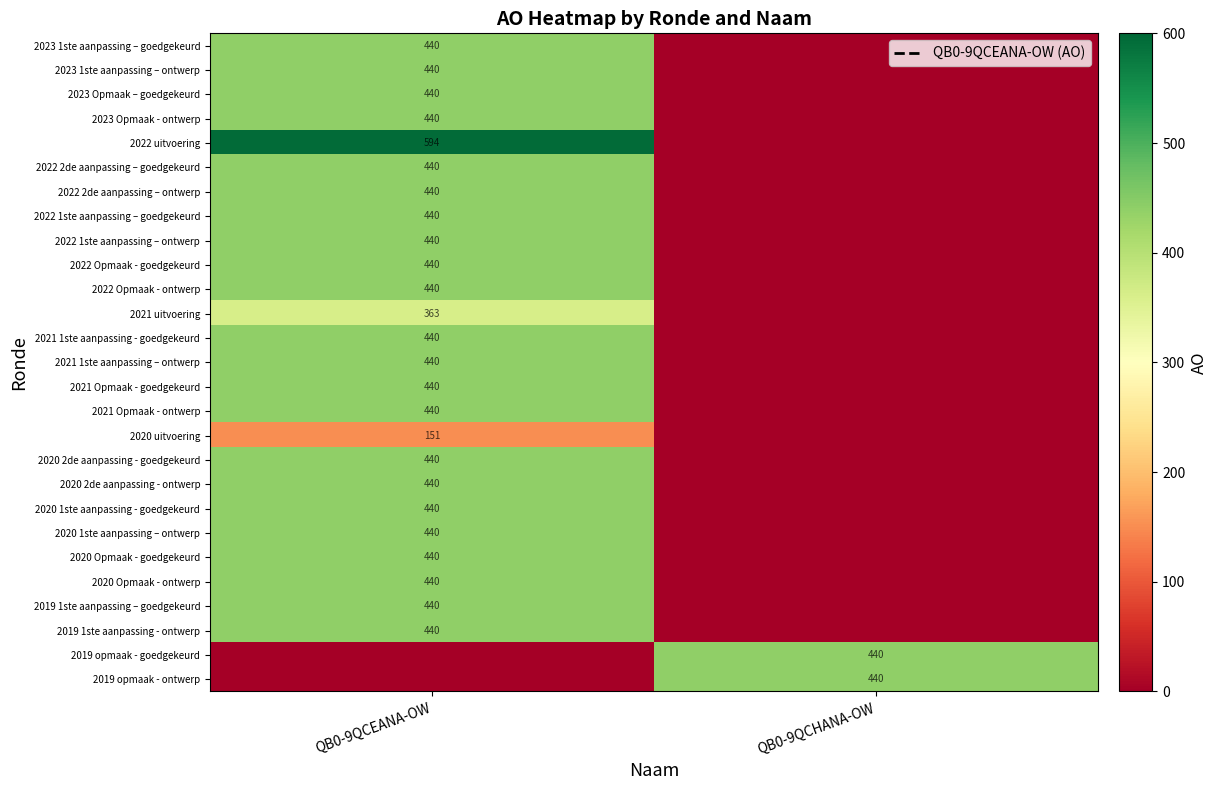

The value of 2023 1ste aanpassing – ontwerp at QB0-9QCEANA-OW is 440. True or false?

True